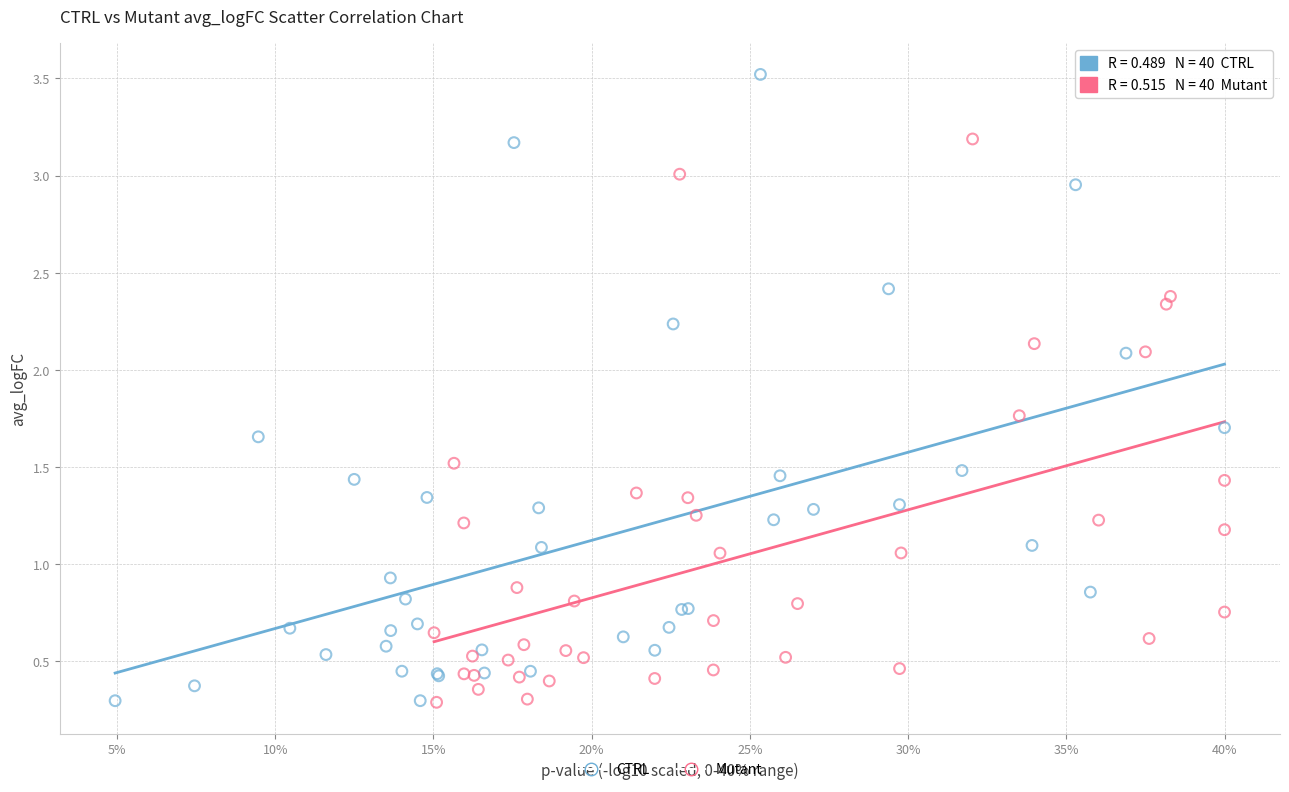

Which series has the widest spread of Y values?

CTRL